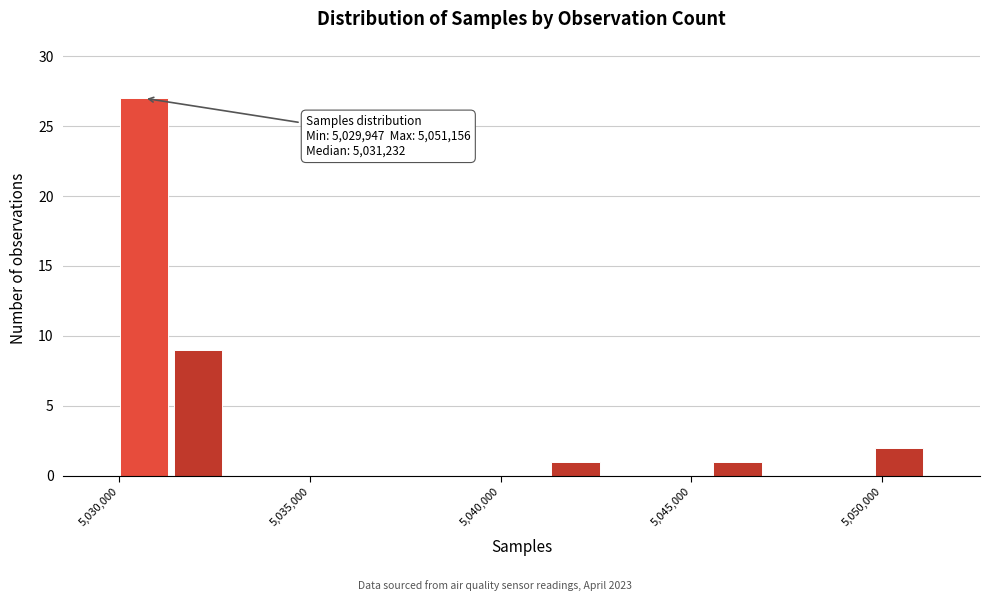

Around what value on the x-axis is the tallest bar? Give the approximate position of its centre, as read against the axis.

5030500